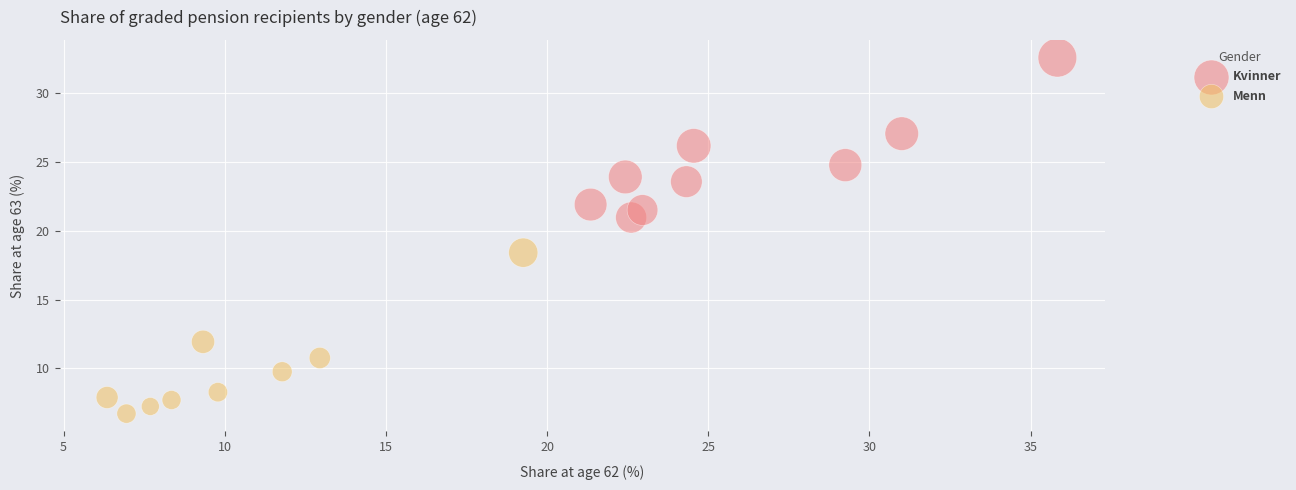

Which series reaches the minimum Y coordinate?

Menn